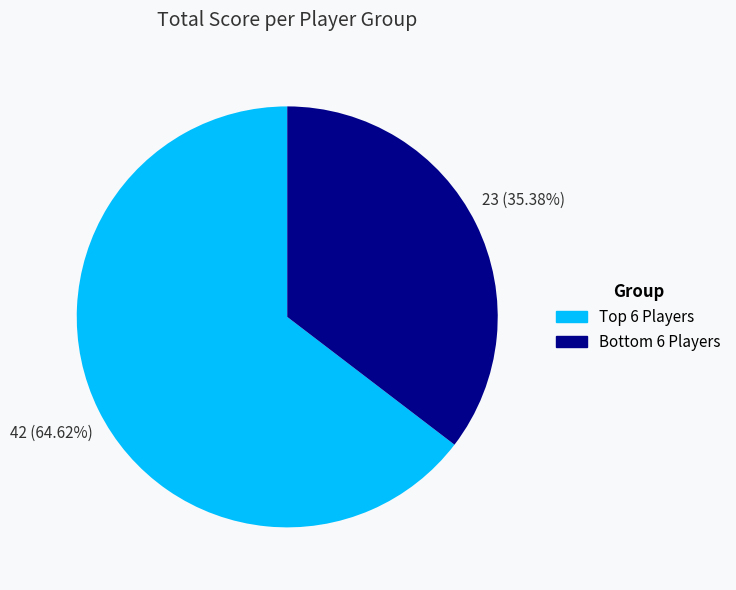

Is there a majority slice in this chart?

Yes